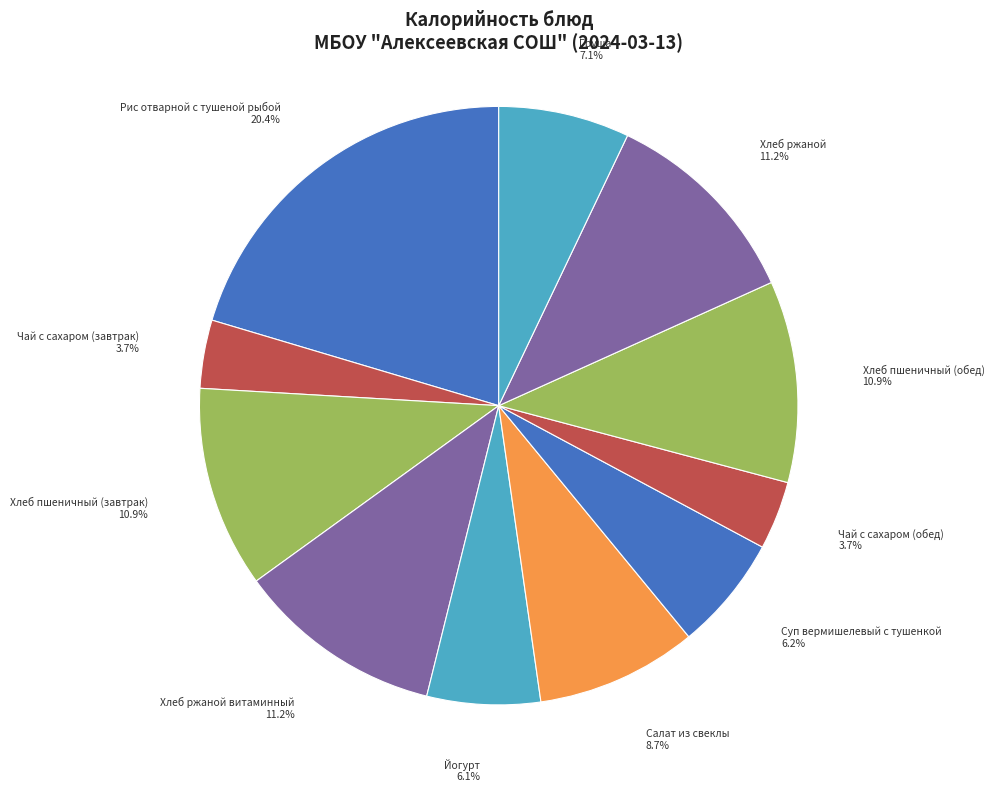

Count the number of slices in the pie.

11